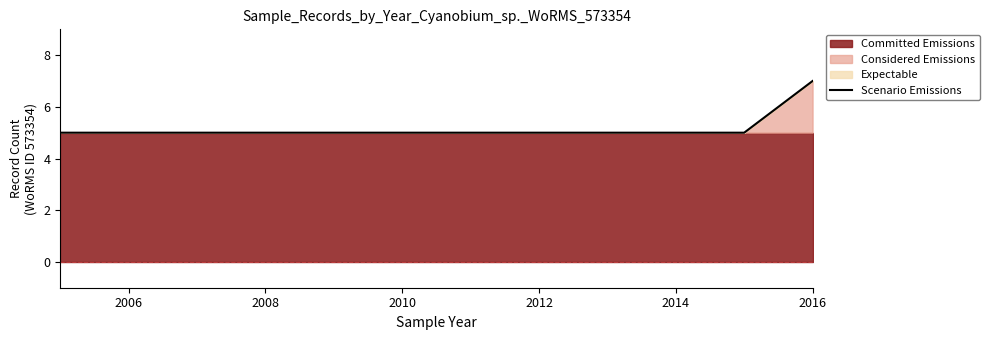

Is it true that Scenario Emissions equals 5 at 2014?

True